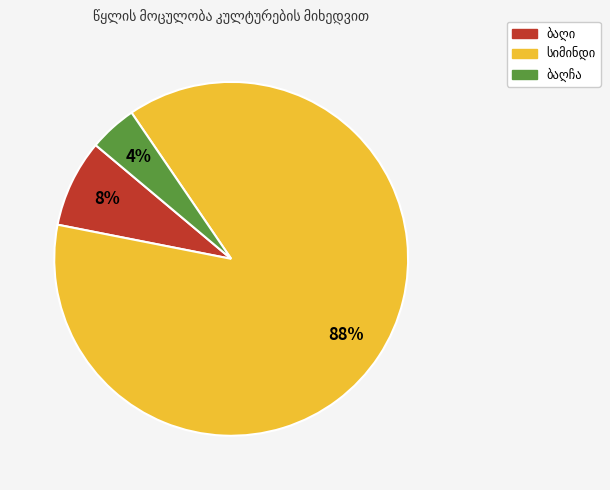

To the nearest percent, what is the average slice percentage?

33%